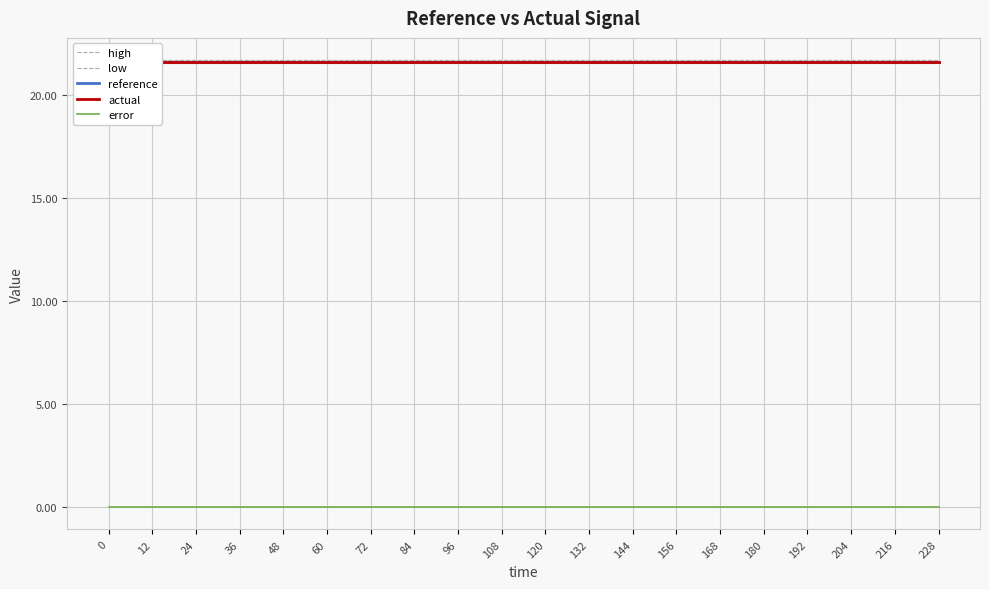

Reading right to left, what are all the values shown in this chart?

high: 228=21.7	216=21.7	204=21.7	192=21.7	180=21.7	168=21.7	156=21.7	144=21.7	132=21.7	120=21.7	108=21.7	96=21.7	84=21.7	72=21.7	60=21.7	48=21.7	36=21.7	24=21.7	12=21.7	0=21.7
low: 228=21.5	216=21.5	204=21.5	192=21.5	180=21.5	168=21.5	156=21.5	144=21.5	132=21.5	120=21.5	108=21.5	96=21.5	84=21.5	72=21.5	60=21.5	48=21.5	36=21.5	24=21.5	12=21.5	0=21.5
reference: 228=21.6	216=21.6	204=21.6	192=21.6	180=21.6	168=21.6	156=21.6	144=21.6	132=21.6	120=21.6	108=21.6	96=21.6	84=21.6	72=21.6	60=21.6	48=21.6	36=21.6	24=21.6	12=21.6	0=21.6
actual: 228=21.6	216=21.6	204=21.6	192=21.6	180=21.6	168=21.6	156=21.6	144=21.6	132=21.6	120=21.6	108=21.6	96=21.6	84=21.6	72=21.6	60=21.6	48=21.6	36=21.6	24=21.6	12=21.6	0=21.6
error: 228=0.0	216=0.0	204=0.0	192=0.0	180=0.0	168=0.0	156=0.0	144=0.0	132=0.0	120=0.0	108=0.0	96=0.0	84=0.0	72=0.0	60=0.0	48=0.0	36=0.0	24=0.0	12=0.0	0=0.0